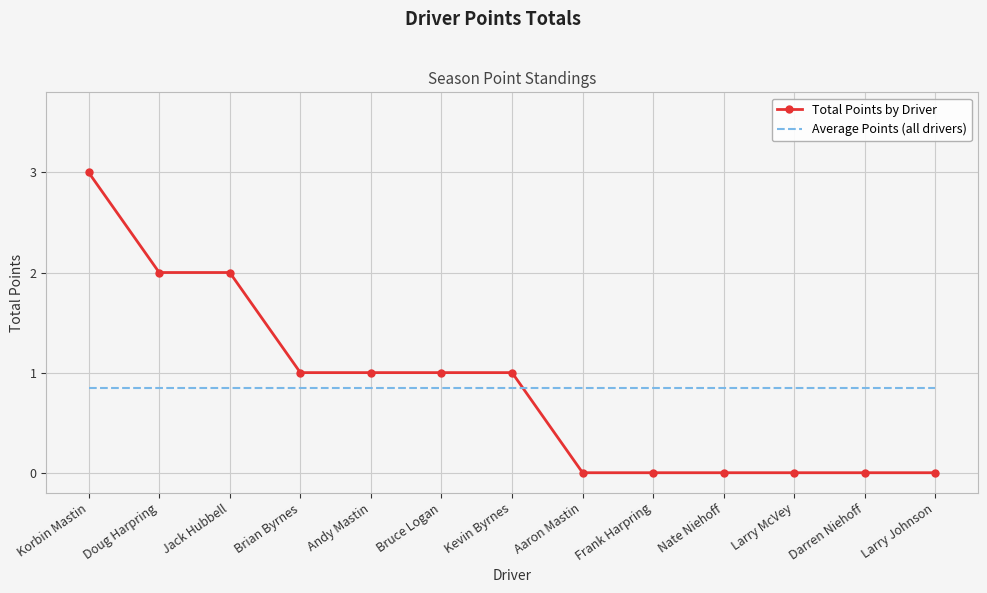

At which category is the sum across all series the highest?

Korbin Mastin